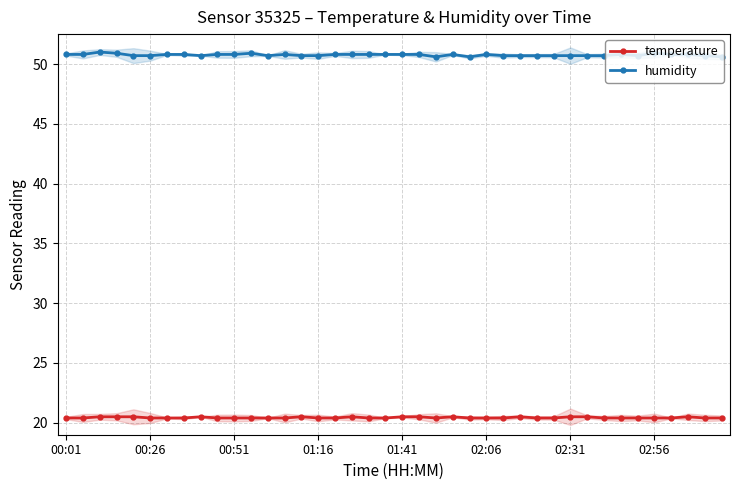

True or false: temperature and humidity intersect in this chart.

False